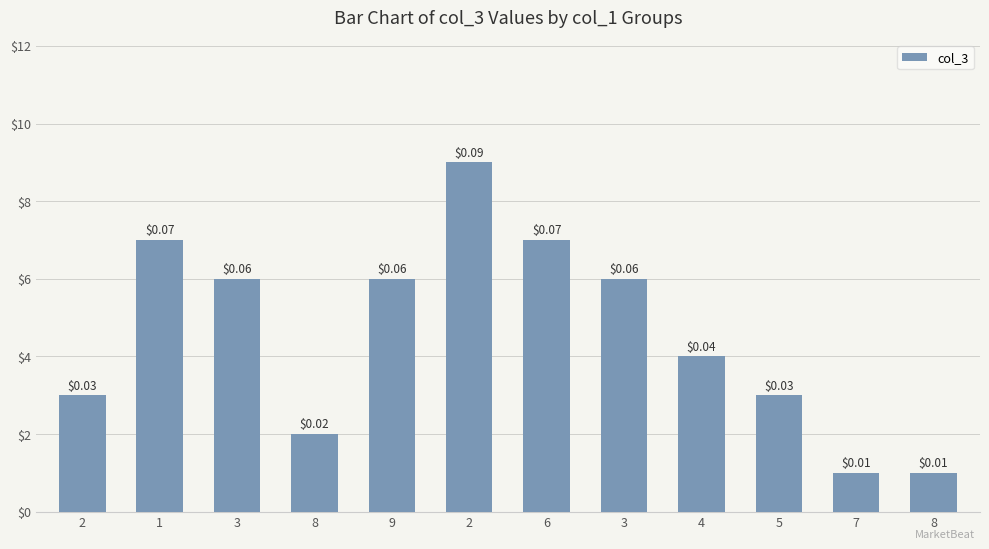

What is the greatest value displayed?

9